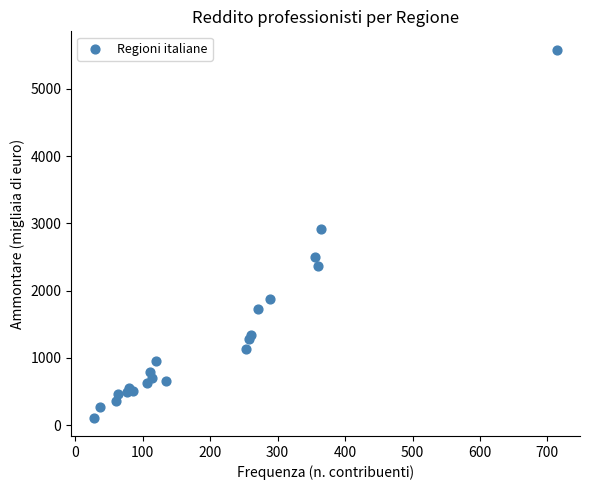

What Y value in the scatter plot is closest to 2847?

2916